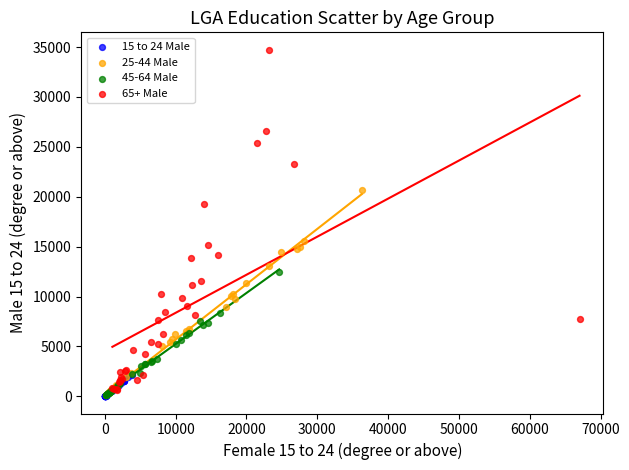

Which series has the largest Y range (max minus min)?

65+ Male